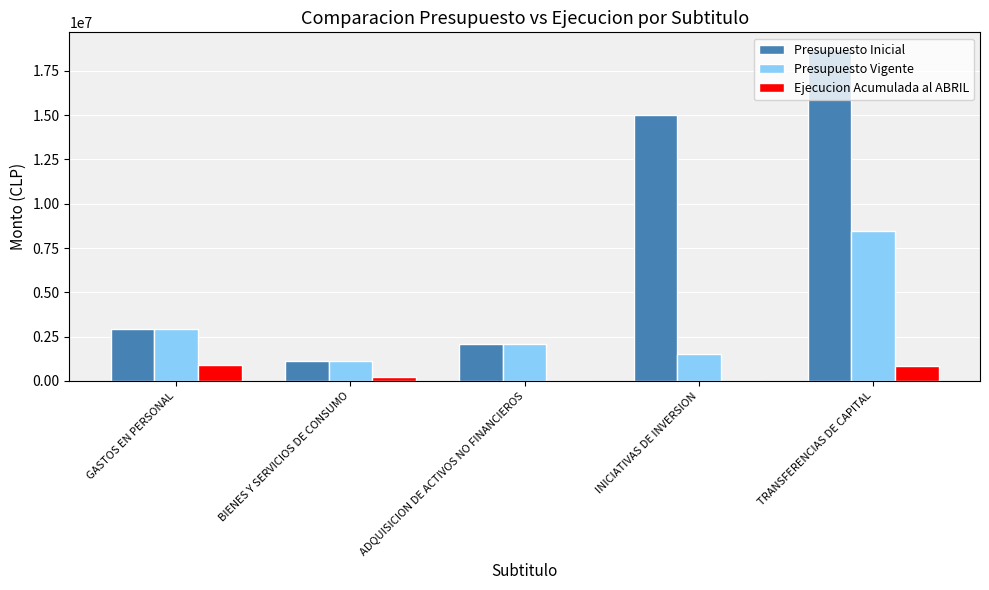

At which label is Presupuesto Vigente closest to 4794863?

GASTOS EN PERSONAL